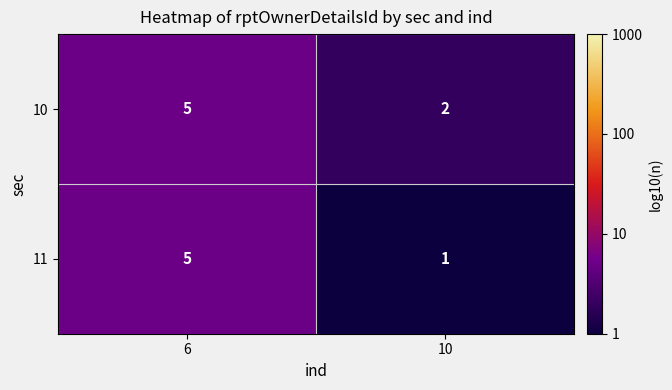

What is the greatest value displayed?

5